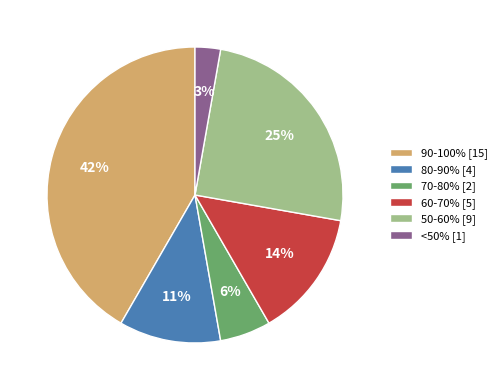

Is the sum of 90-100% [15] and <50% [1] greater than half?

No